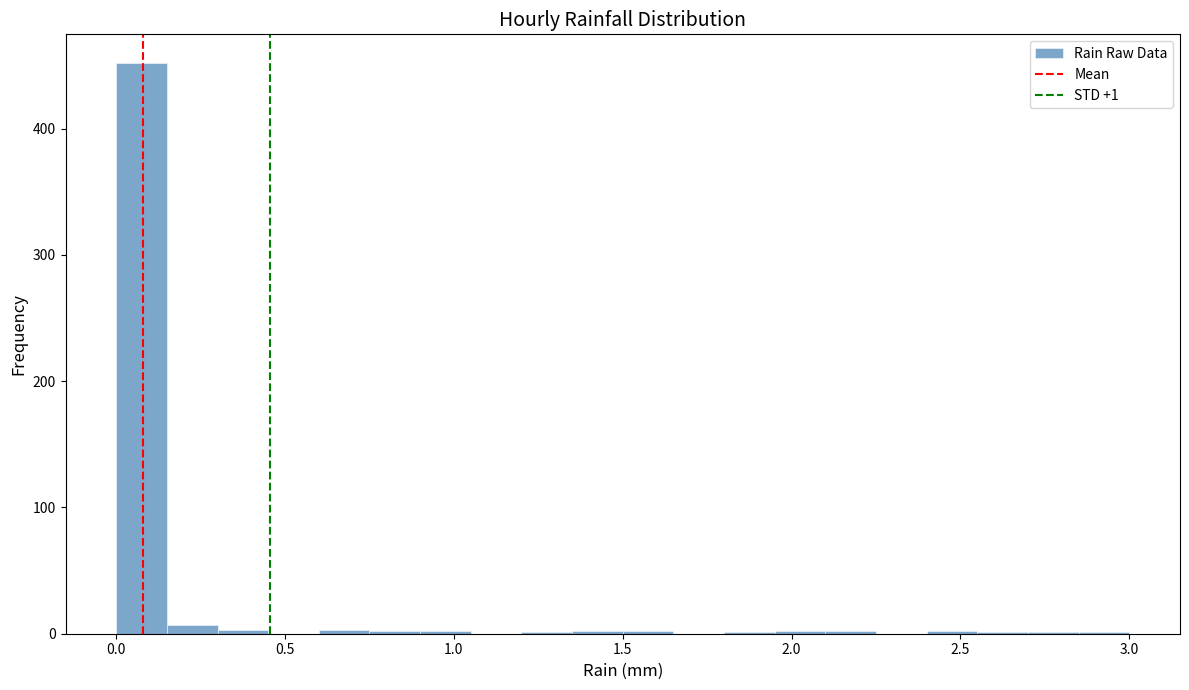

Around what value on the x-axis is the tallest bar? Give the approximate position of its centre, as read against the axis.

0.10